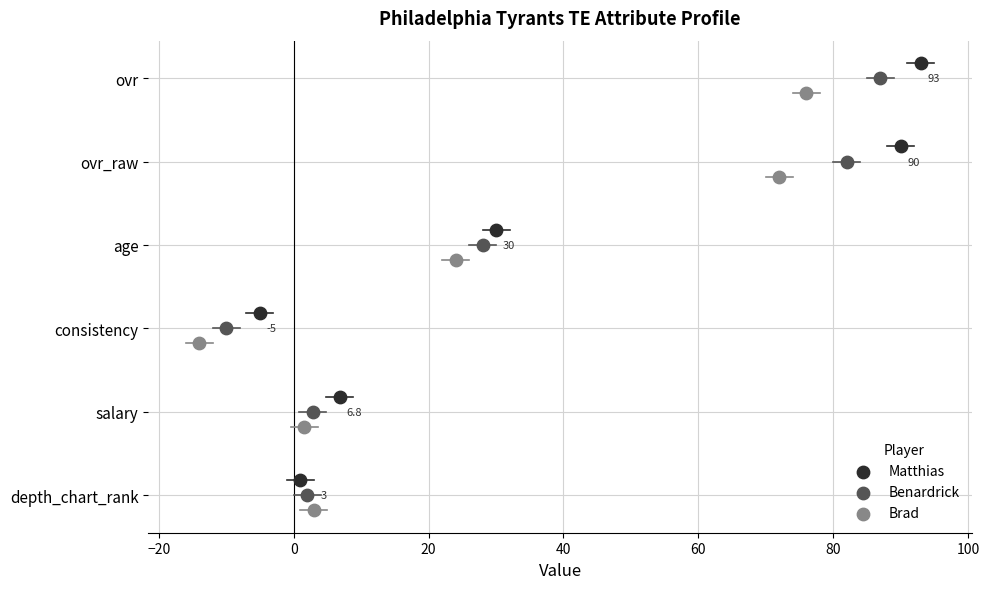

Which series contains the highest Y value?

Brad